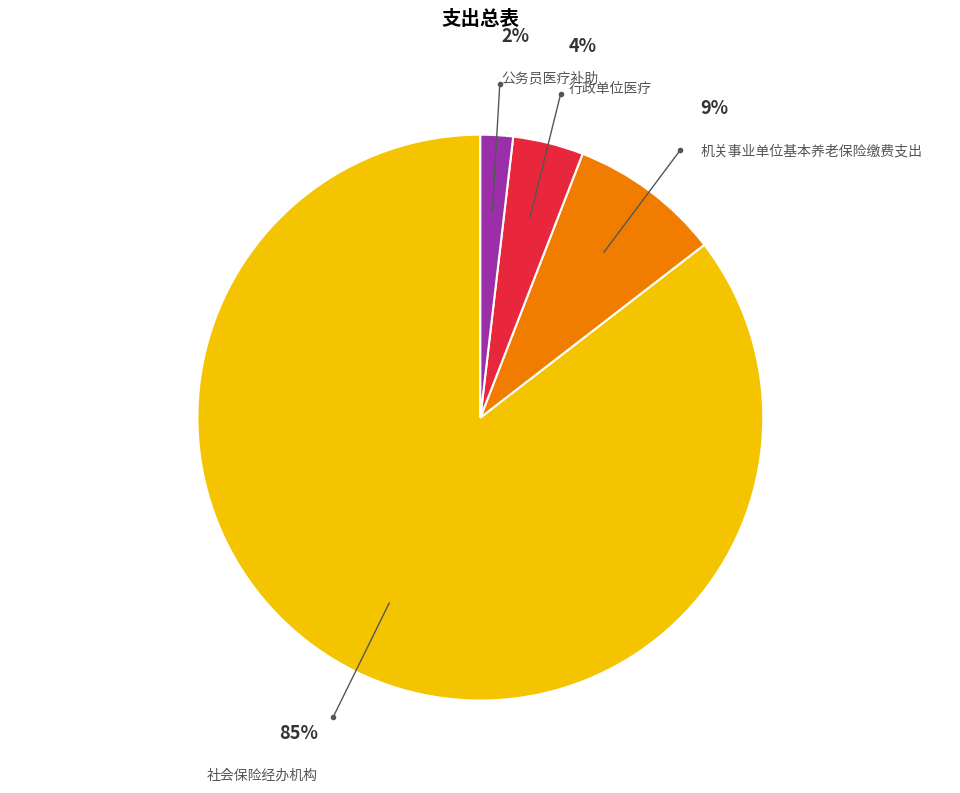

Does any single category account for the majority?

Yes